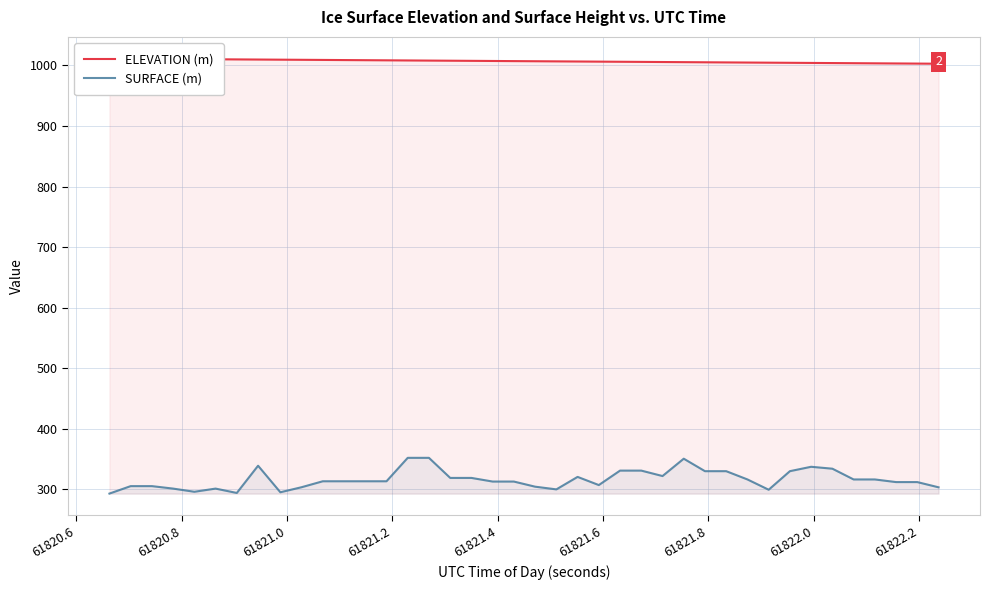

What is the lowest value of the SURFACE (m) series?

292.5